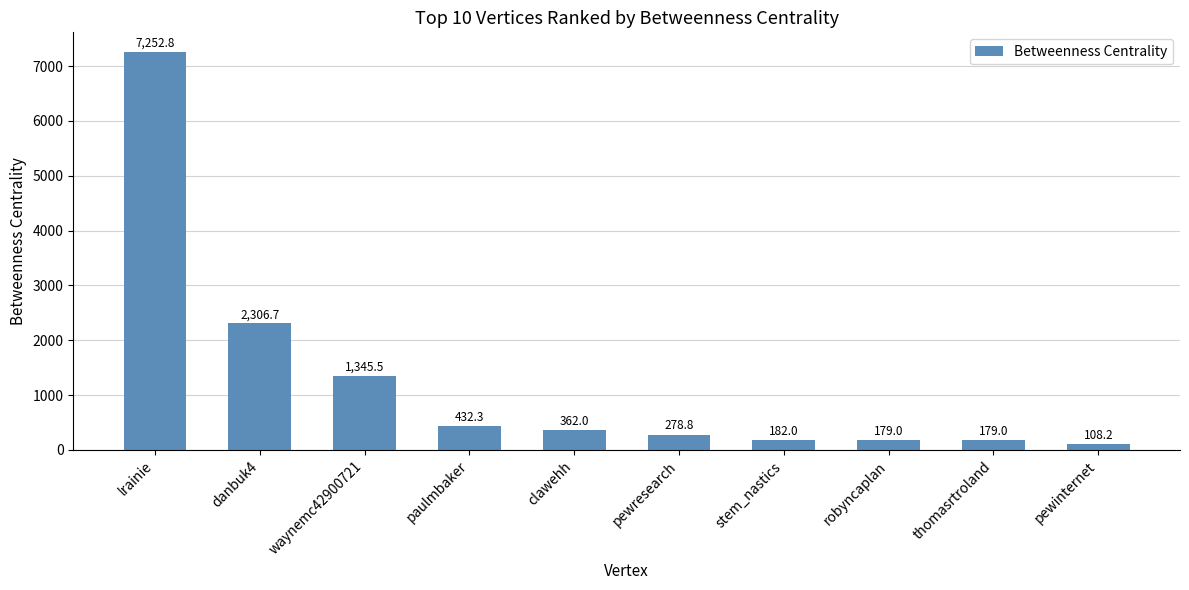

Reading left to right, what are all the values shown in this chart?

lrainie=7252.8	danbuk4=2306.7	waynemc42900721=1345.5	paulmbaker=432.3	clawehh=362.0	pewresearch=278.8	stem_nastics=182.0	robyncaplan=179.0	thomasrtroland=179.0	pewinternet=108.2